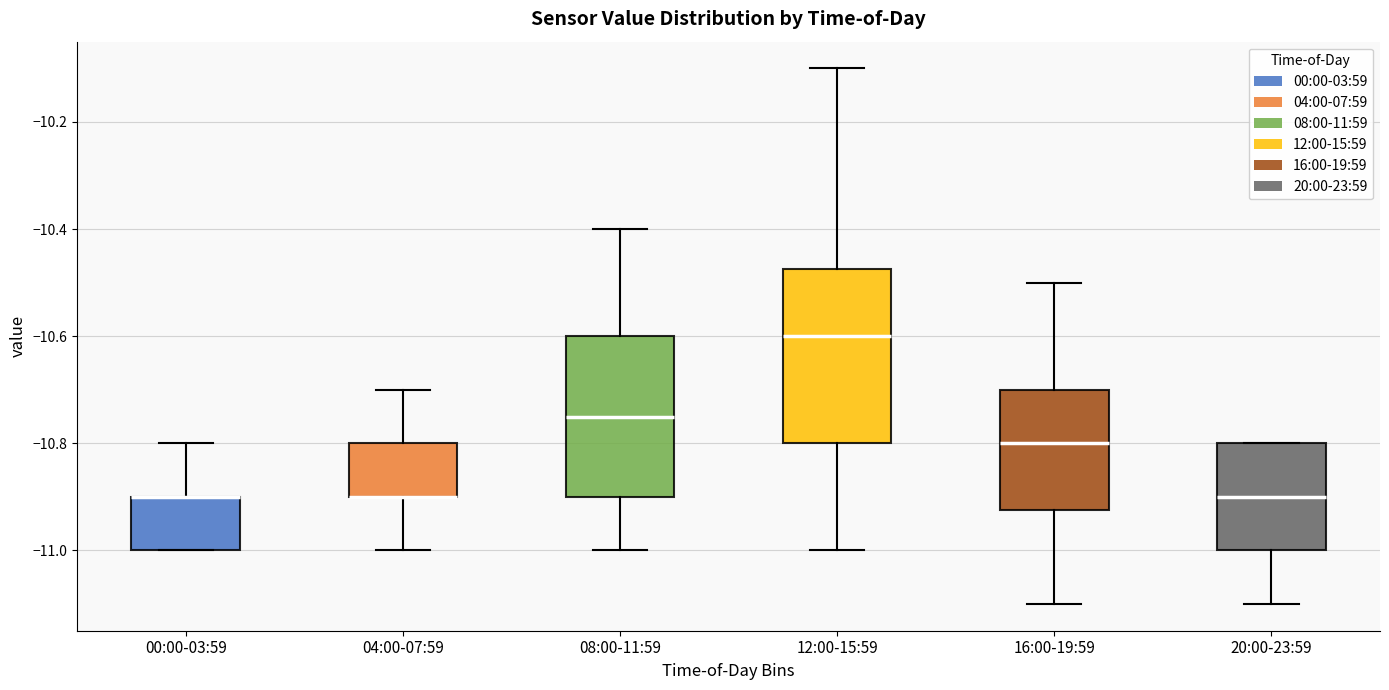

Reading left to right, read every box against the y-axis: the position of its median line, the range the box covers, and the ends of its whiskers. The values are not printed on the chart, so give them approximately, as read against the axis.

00:00-03:59: median -10.90 (drawn on the box's upper edge), box -11.00 to -10.90, whiskers -11.00 to -10.80
04:00-07:59: median -10.90 (drawn on the box's lower edge), box -10.90 to -10.80, whiskers -11.00 to -10.70
08:00-11:59: median -10.74, box -10.90 to -10.60, whiskers -11.00 to -10.40
12:00-15:59: median -10.60, box -10.80 to -10.48, whiskers -11.00 to -10.10
16:00-19:59: median -10.80, box -10.92 to -10.70, whiskers -11.10 to -10.50
20:00-23:59: median -10.90, box -11.00 to -10.80, whiskers -11.10 to -10.80